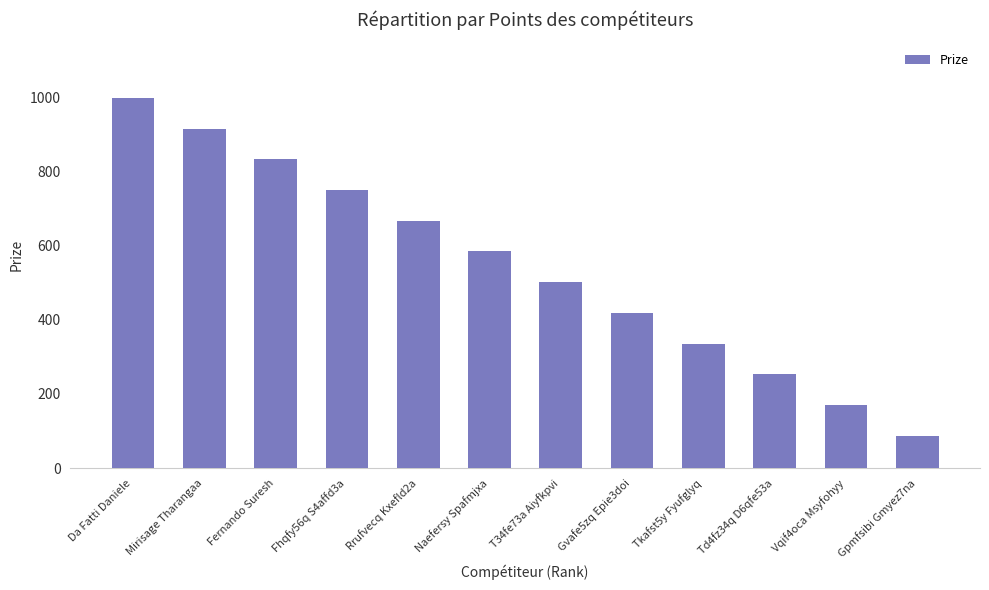

What is the value of the 10th bar from the left?

253